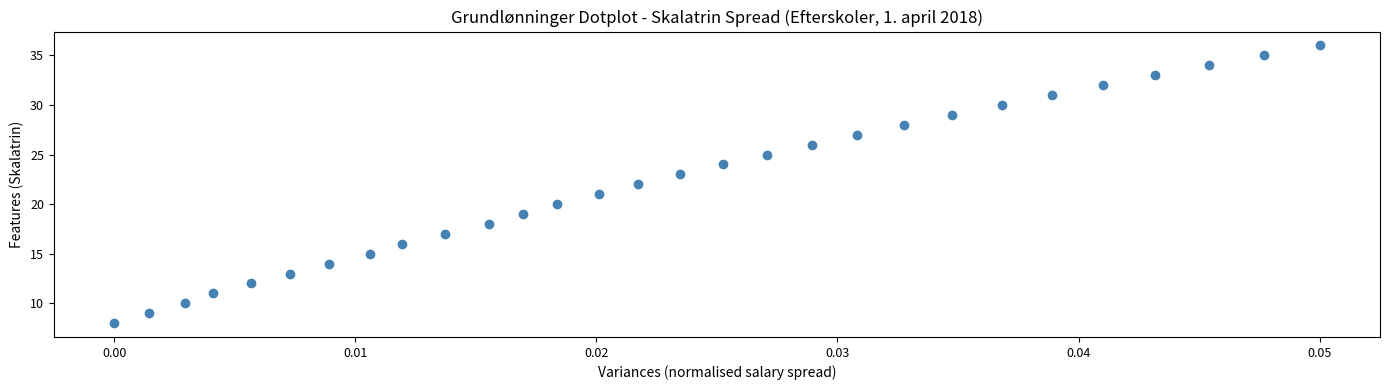

What is the range of Y values (max minus min)?

28